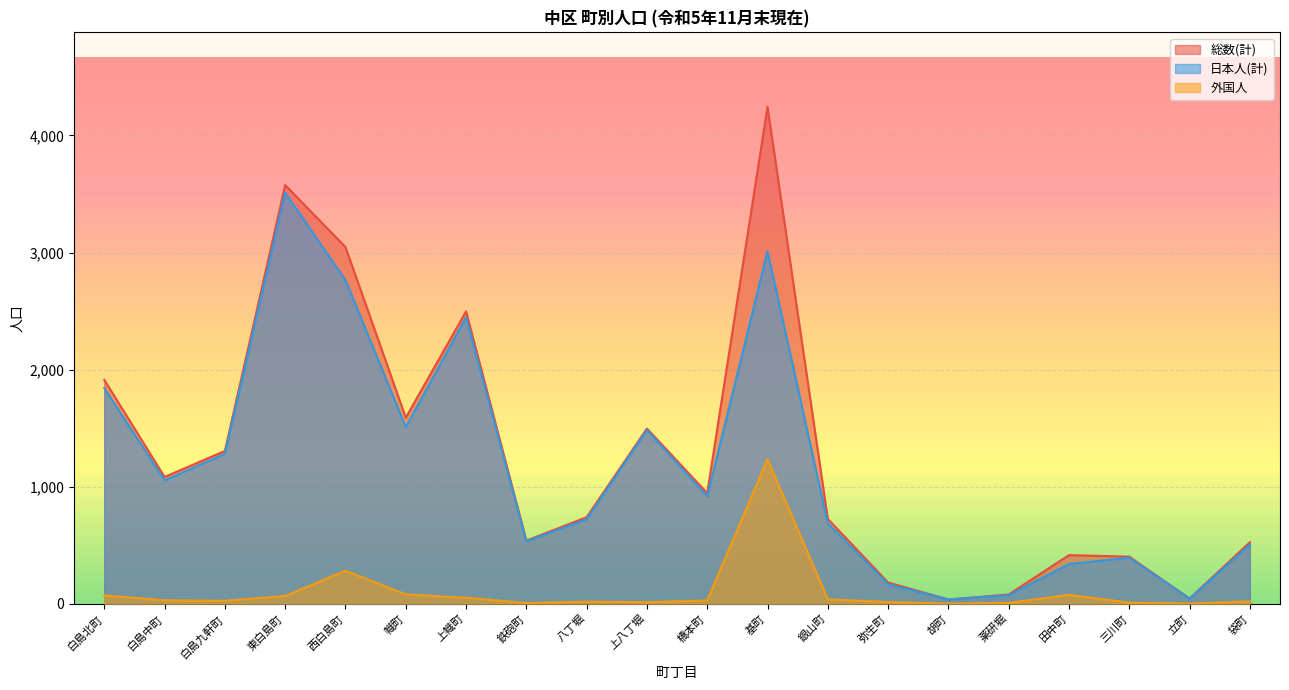

Reading left to right, what are all the values shown in this chart?

総数(計): 白島北町=1912	白島中町=1083	白島九軒町=1305	東白島町=3576	西白島町=3047	幟町=1589	上幟町=2497	鉄砲町=539	八丁堀=739	上八丁堀=1496	橋本町=945	基町=4244	銀山町=724	弥生町=181	胡町=36	薬研堀=79	田中町=415	三川町=402	立町=44	袋町=525
日本人(計): 白島北町=1841	白島中町=1054	白島九軒町=1280	東白島町=3510	西白島町=2765	幟町=1509	上幟町=2446	鉄砲町=533	八丁堀=721	上八丁堀=1483	橋本町=917	基町=3010	銀山町=687	弥生町=166	胡町=36	薬研堀=72	田中町=339	三川町=393	立町=43	袋町=505
外国人: 白島北町=71	白島中町=29	白島九軒町=25	東白島町=66	西白島町=282	幟町=80	上幟町=51	鉄砲町=6	八丁堀=18	上八丁堀=13	橋本町=28	基町=1234	銀山町=37	弥生町=15	胡町=0	薬研堀=7	田中町=76	三川町=9	立町=1	袋町=20